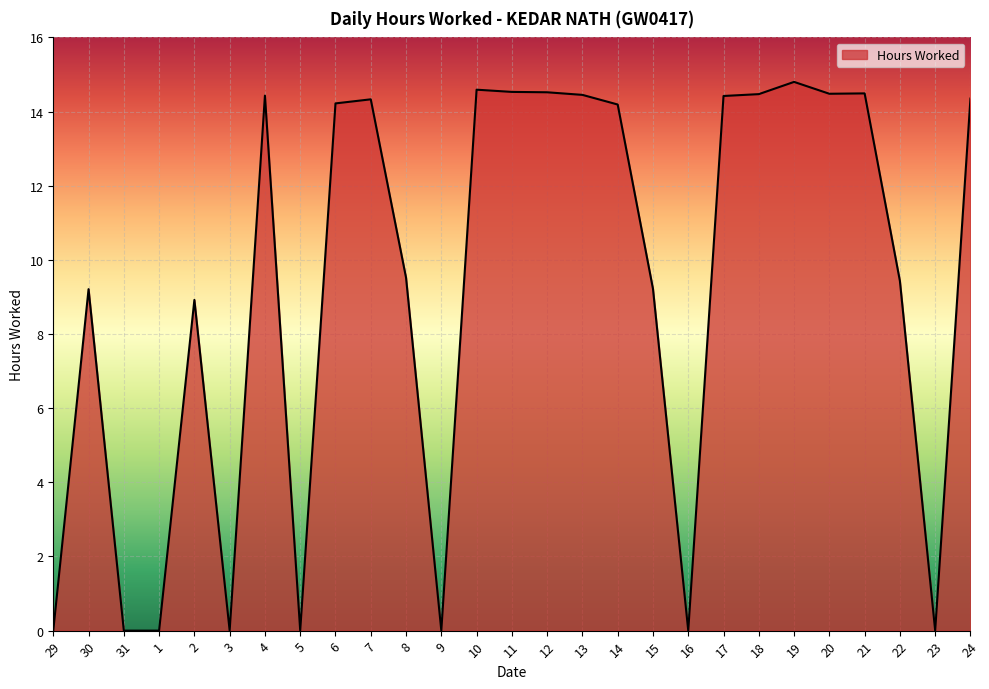

What is the change in value from 8 to 23?

-9.5